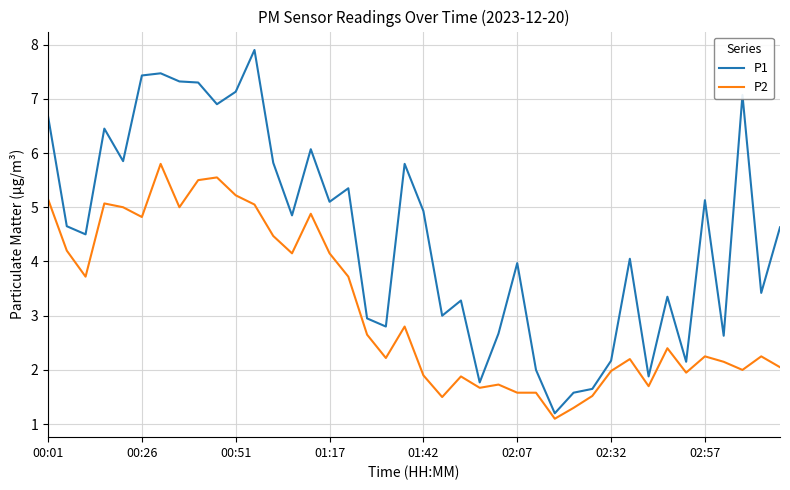

What is the lowest value of the P2 series?

1.1